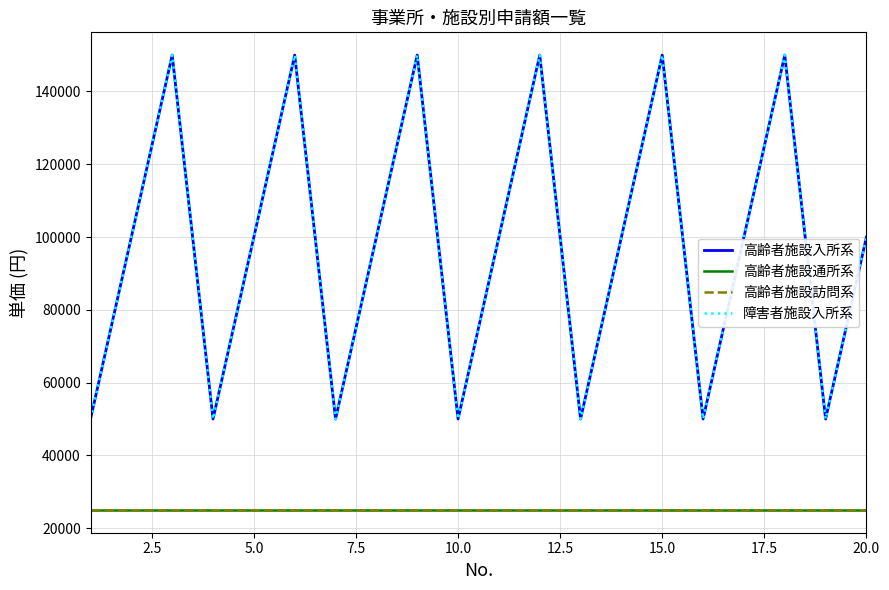

True or false: 高齢者施設通所系 has more than 1 interior local peaks.

False